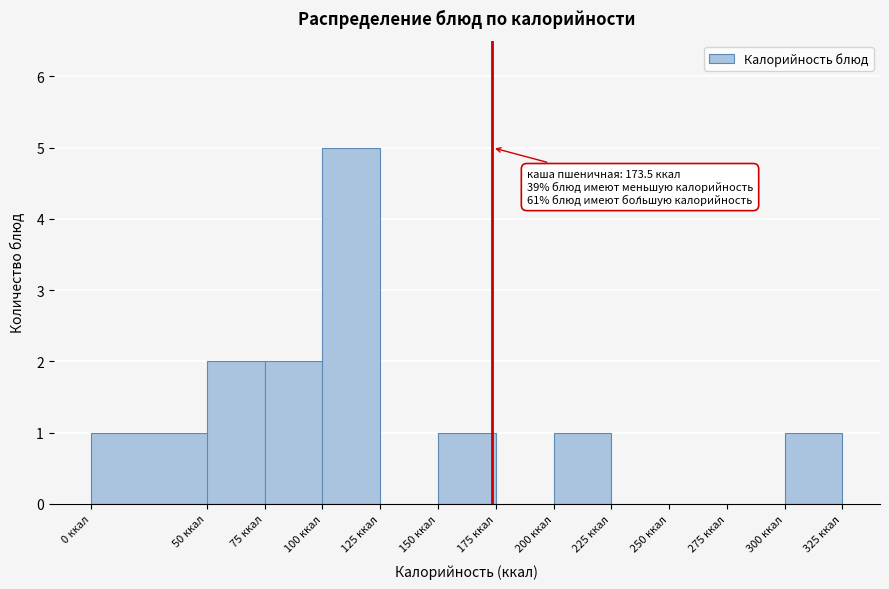

Over which range of the x-axis is the bar tallest?

100 to 125